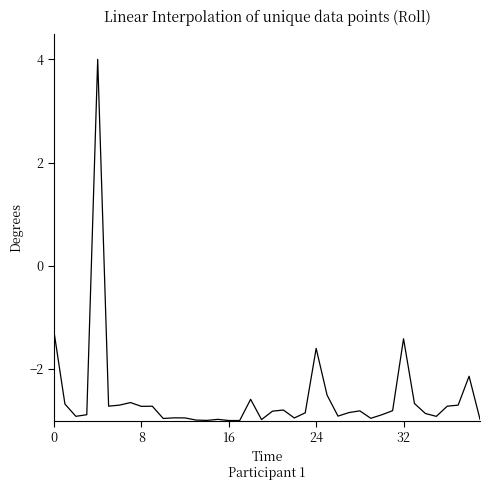

What is the minimum value shown in the chart?

-3.0